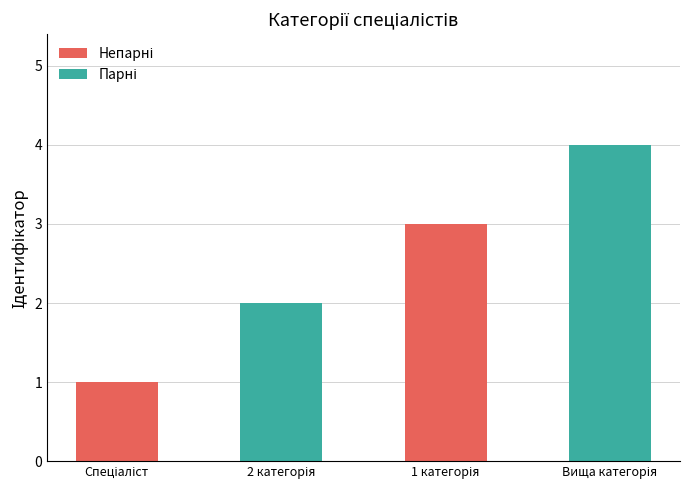

Reading left to right, list all the values displayed in this chart.

1	2	3	4